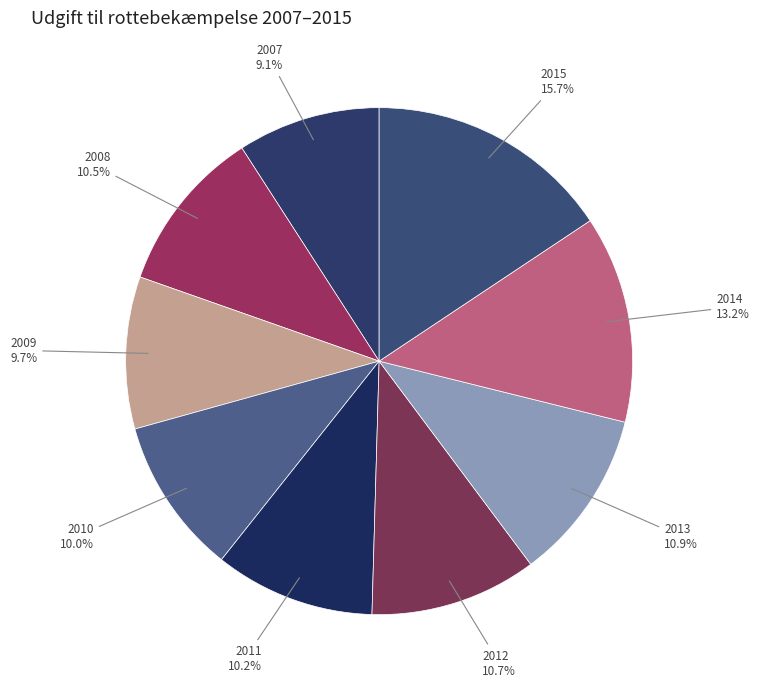

How many segments does this pie chart have?

9